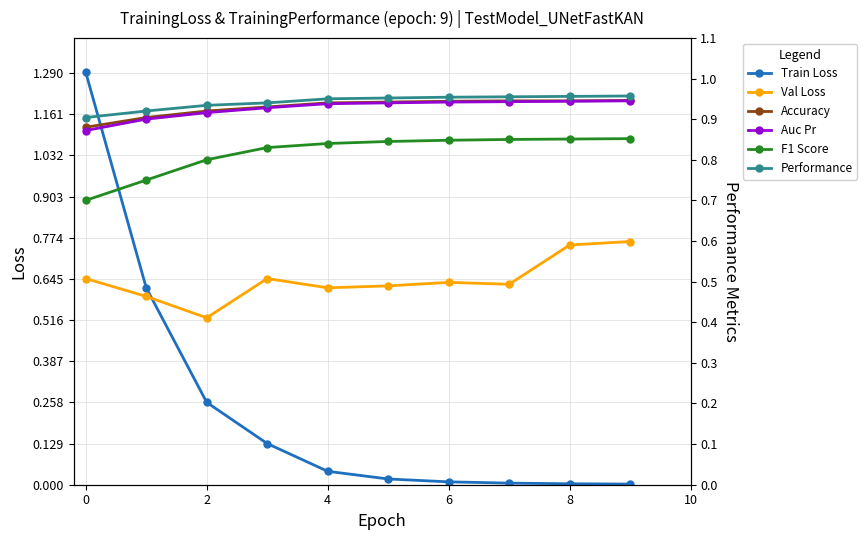

At which category does Val Loss reach its first local valley?

2